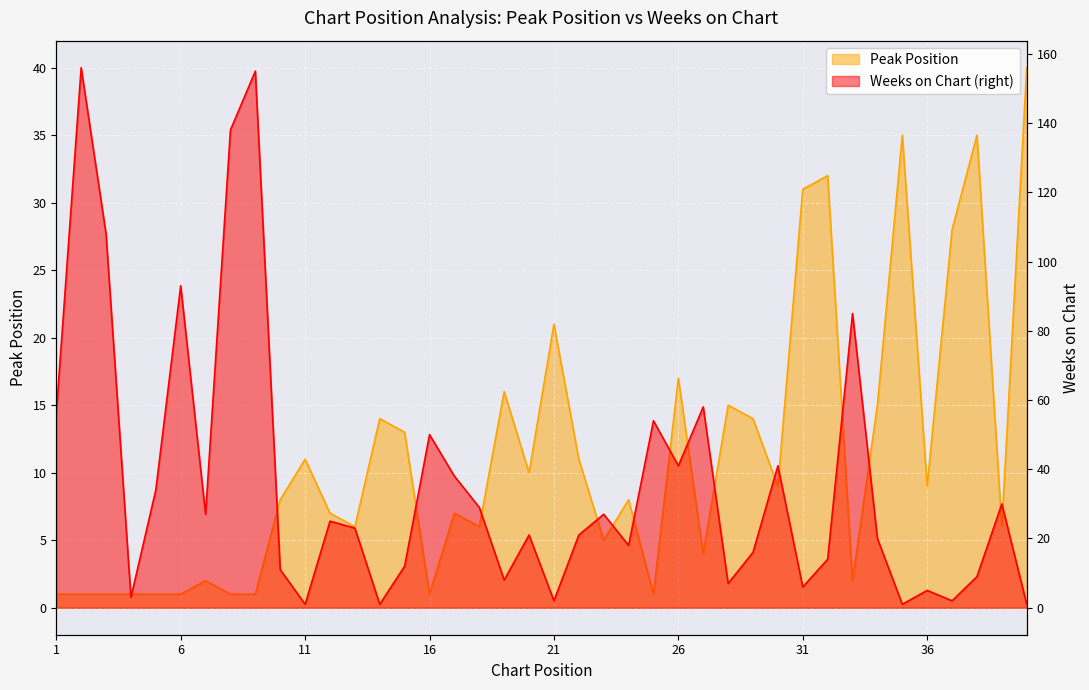

At which label does Peak Position first exceed 8?

11